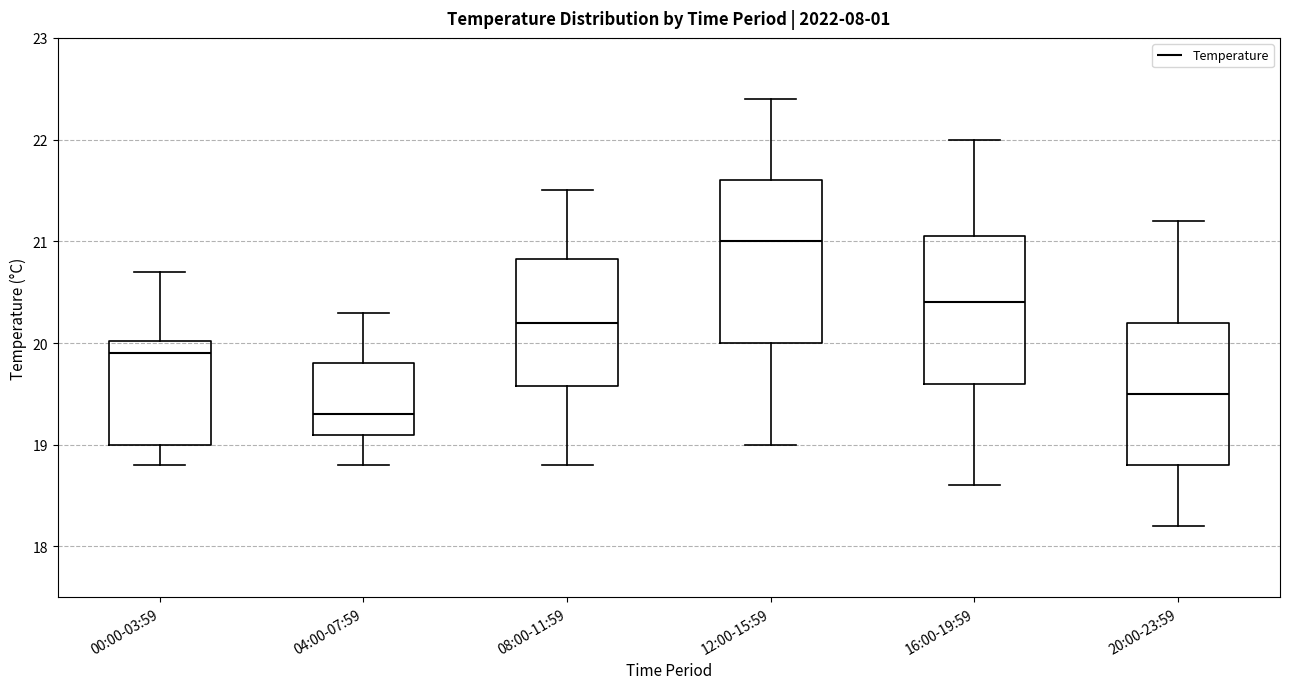

Reading left to right, transcribe this box plot: for each box, give where its median line is, the range the box spans, and where its two whiskers end, as read against the y-axis. The values are not printed on the chart, so give them approximately, as read against the axis.

00:00-03:59: median 19.9, box 19.0 to 20.0, whiskers 18.8 to 20.7
04:00-07:59: median 19.3, box 19.1 to 19.8, whiskers 18.8 to 20.3
08:00-11:59: median 20.2, box 19.6 to 20.8, whiskers 18.8 to 21.5
12:00-15:59: median 21.0, box 20.0 to 21.6, whiskers 19.0 to 22.4
16:00-19:59: median 20.4, box 19.6 to 21.1, whiskers 18.6 to 22.0
20:00-23:59: median 19.5, box 18.8 to 20.2, whiskers 18.2 to 21.2